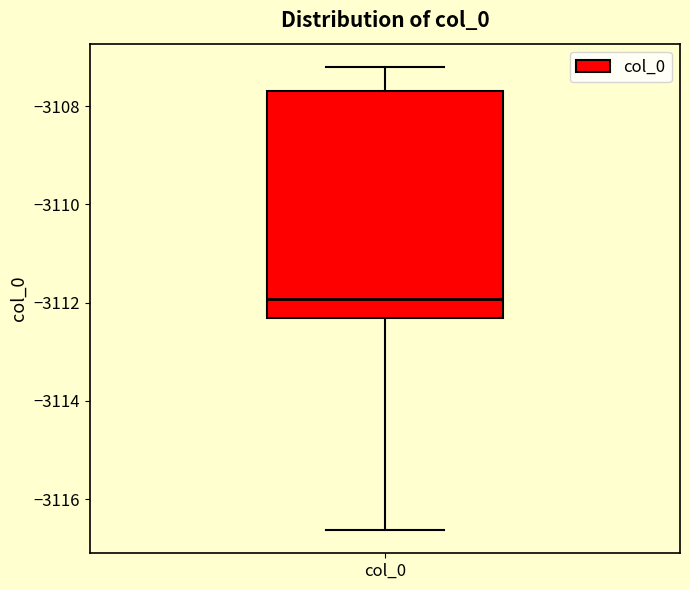

Where is the upper edge of the box for col_0 on the y-axis? The values are not printed on the chart, so give them approximately, as read against the axis.

-3107.6